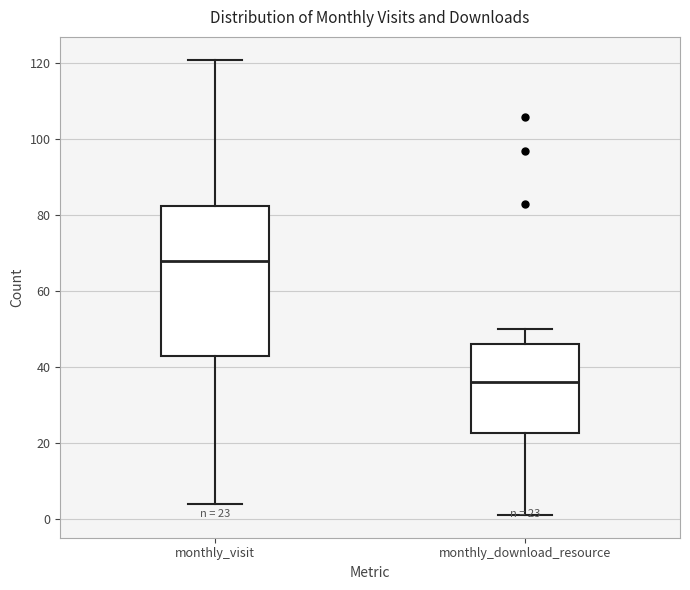

Comparing the boxes themselves (not the whiskers), which one is the tallest?

monthly_visit